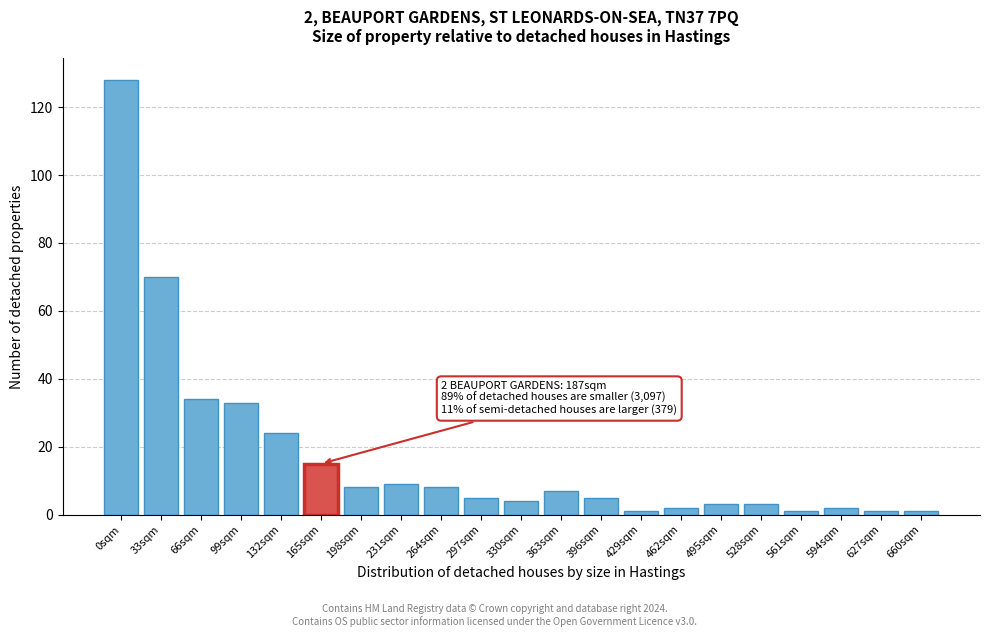

Reading left to right, list all the values displayed in this chart.

128	70	34	33	24	15	8	9	8	5	4	7	5	1	2	3	3	1	2	1	1